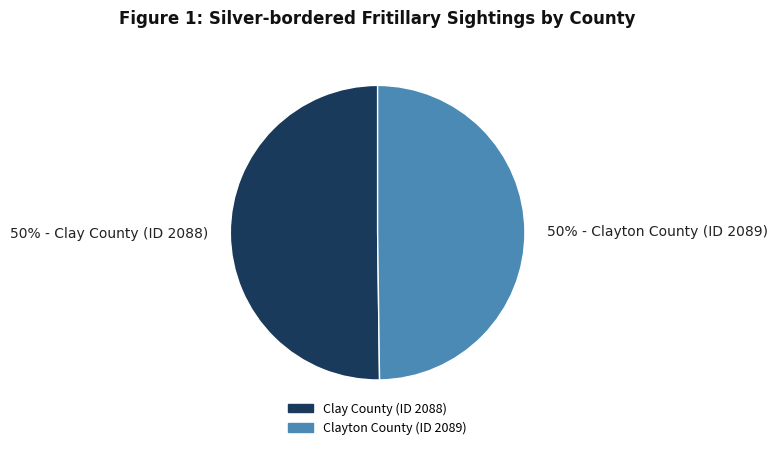

To the nearest percent, what portion does 50% - Clayton County (ID 2089) represent?

50%